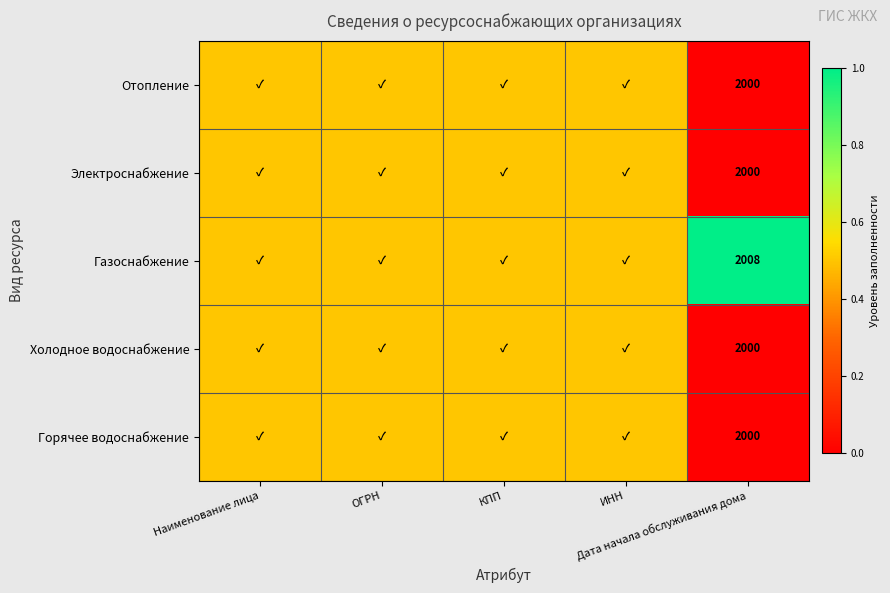

How many data points in Горячее водоснабжение are above 0?

4